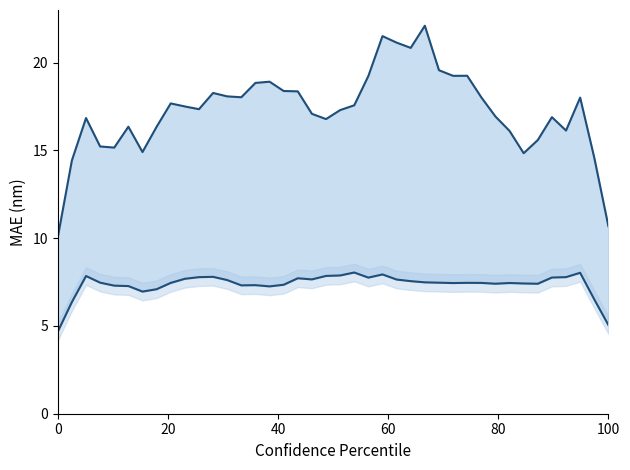

How many series are shown in this chart?

2